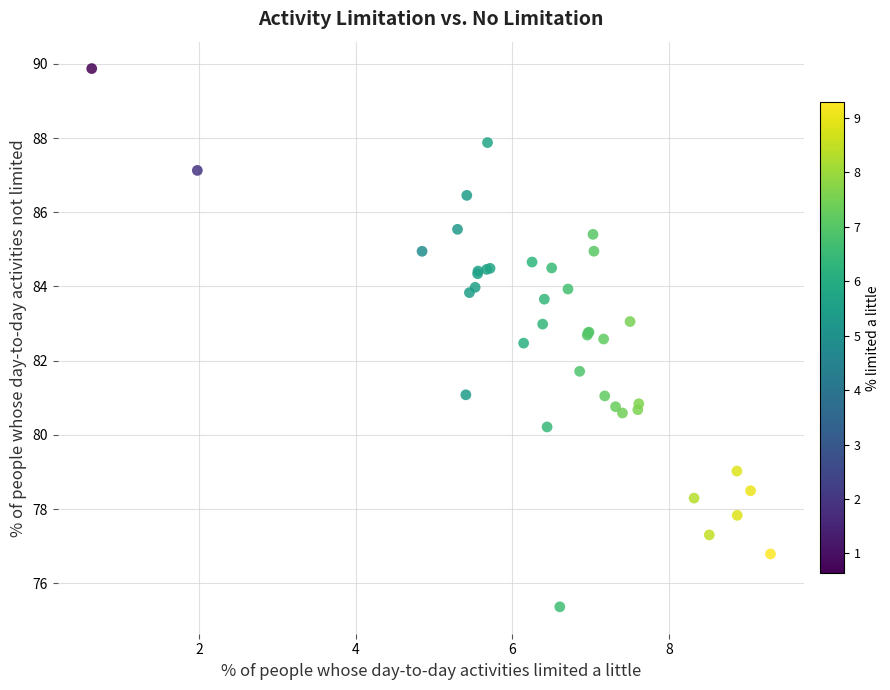

What Y value in the scatter plot is closest to 82?

81.7